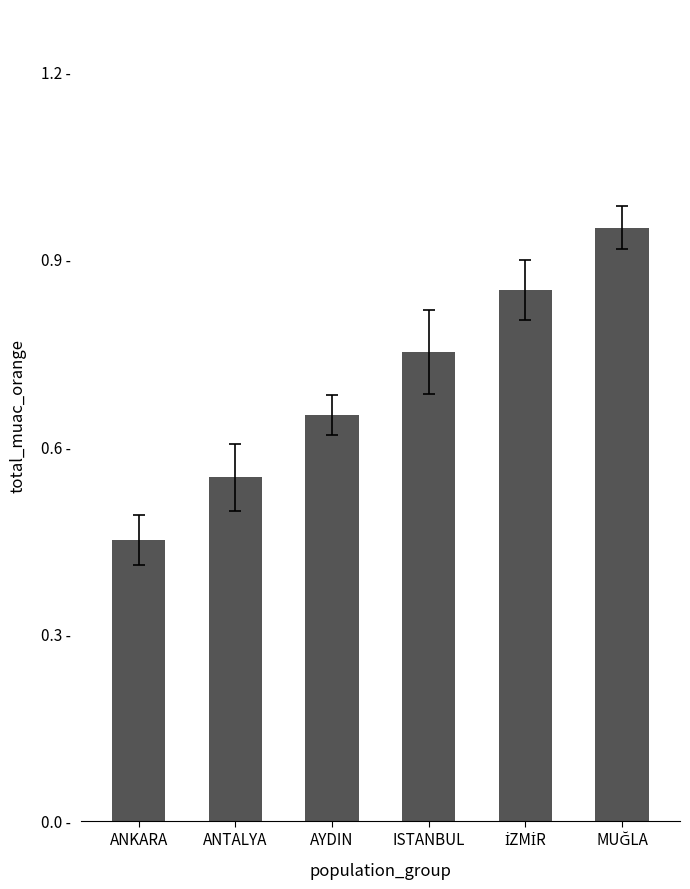

At which category does the chart reach its minimum across all series?

ANKARA